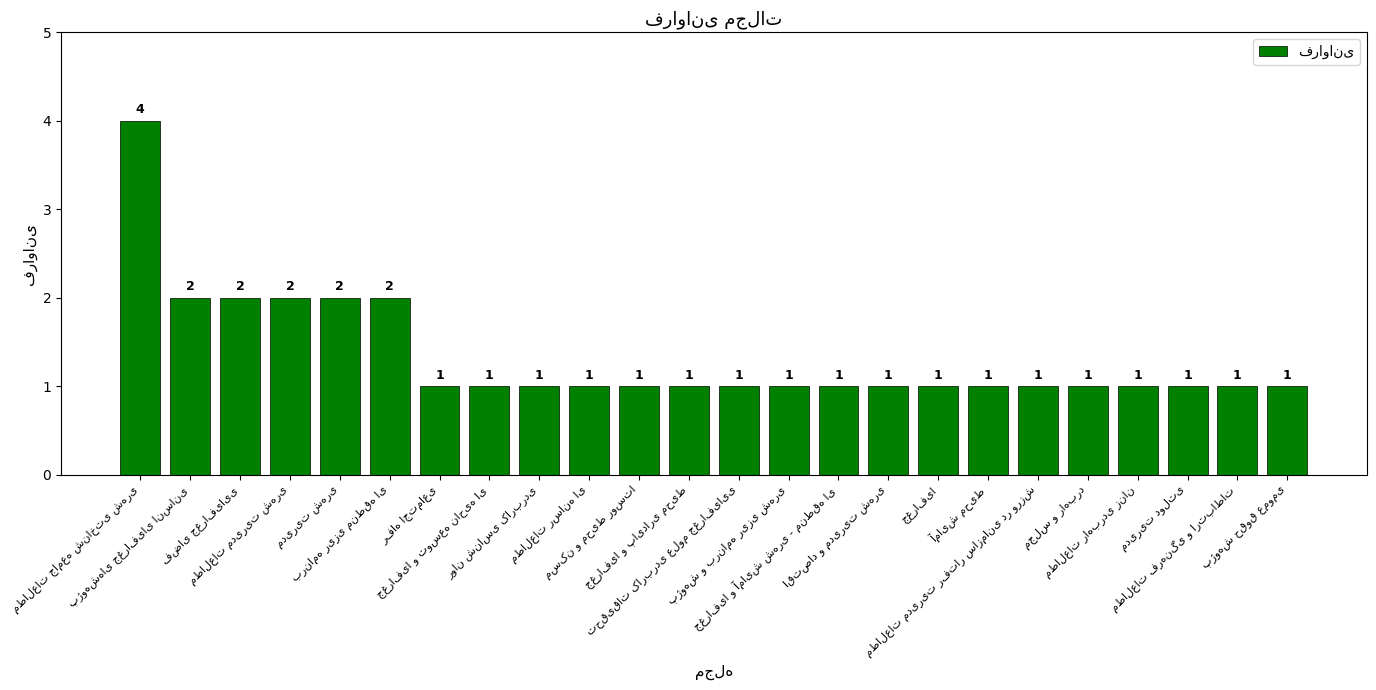

What is the difference between the maximum and minimum values?

3